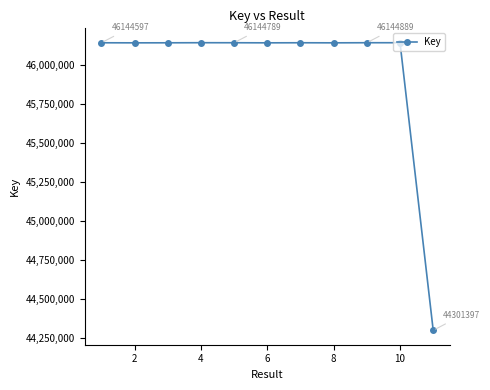

What is the maximum value shown in the chart?

46144966